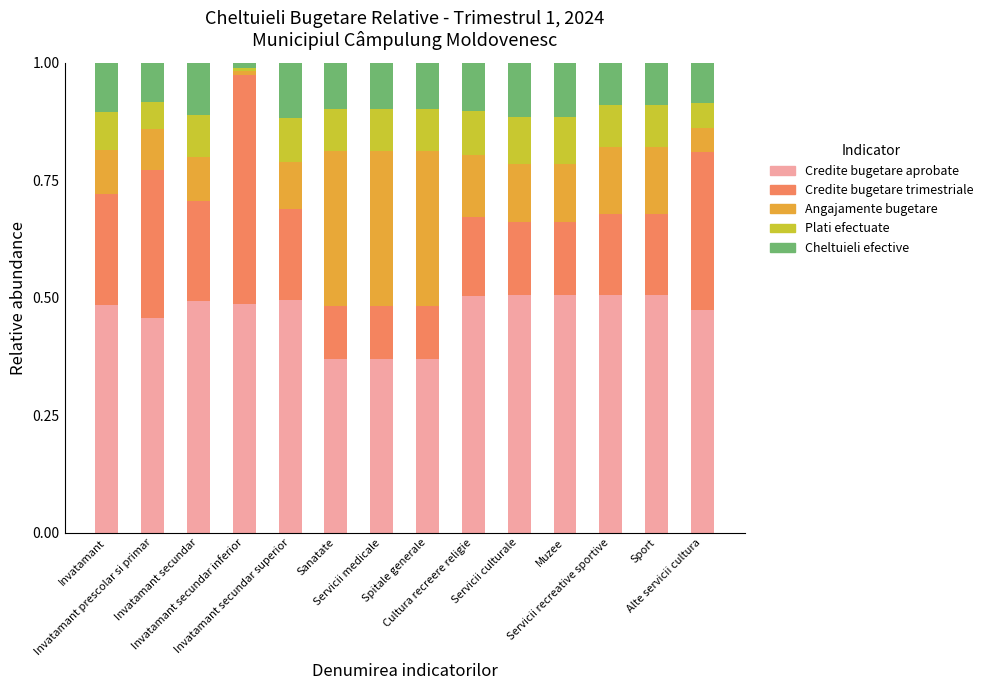

What is the total value across all series at Spitale generale?

1.0